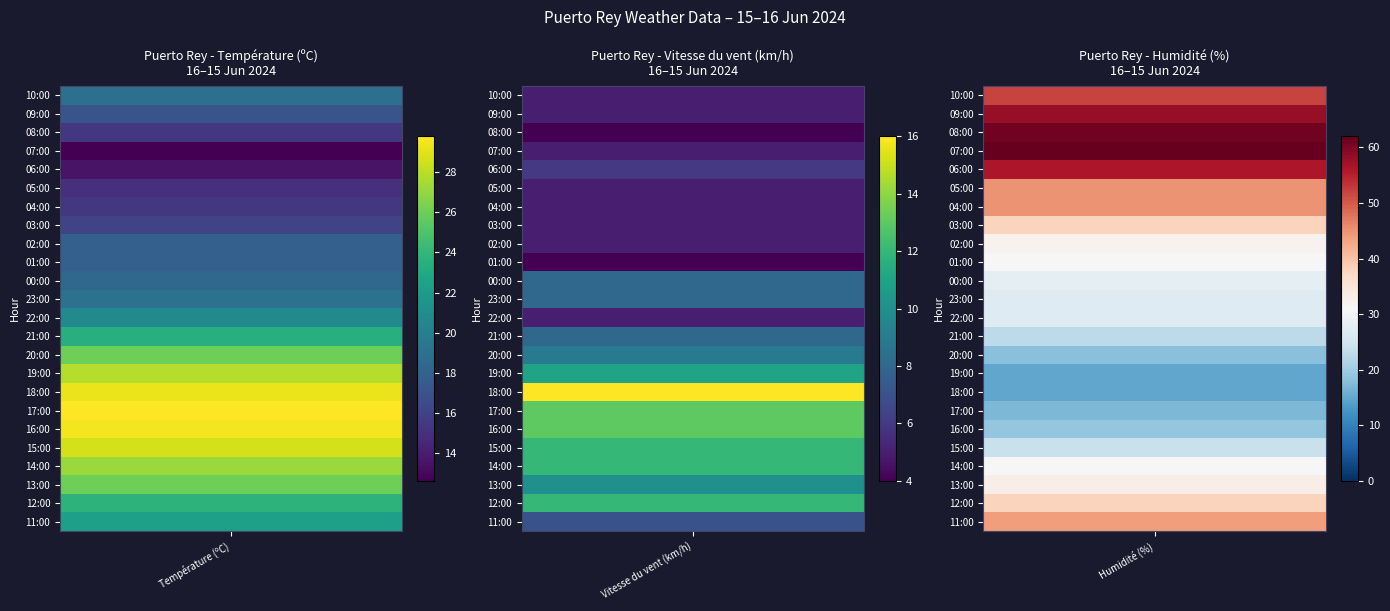

Is it true that Température (ºC) equals 47.1 at 16:00?

False